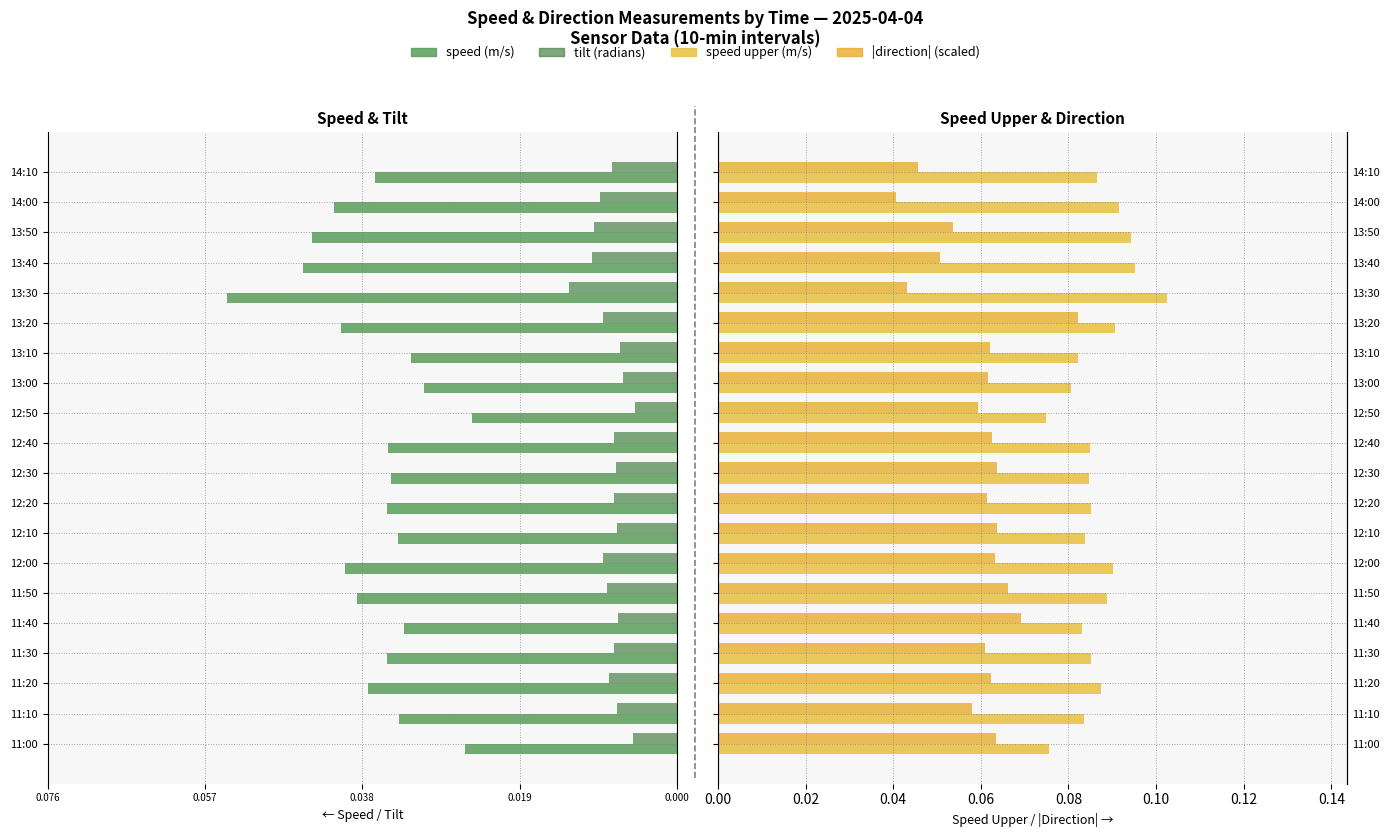

What is the maximum value shown in the chart?

0.1